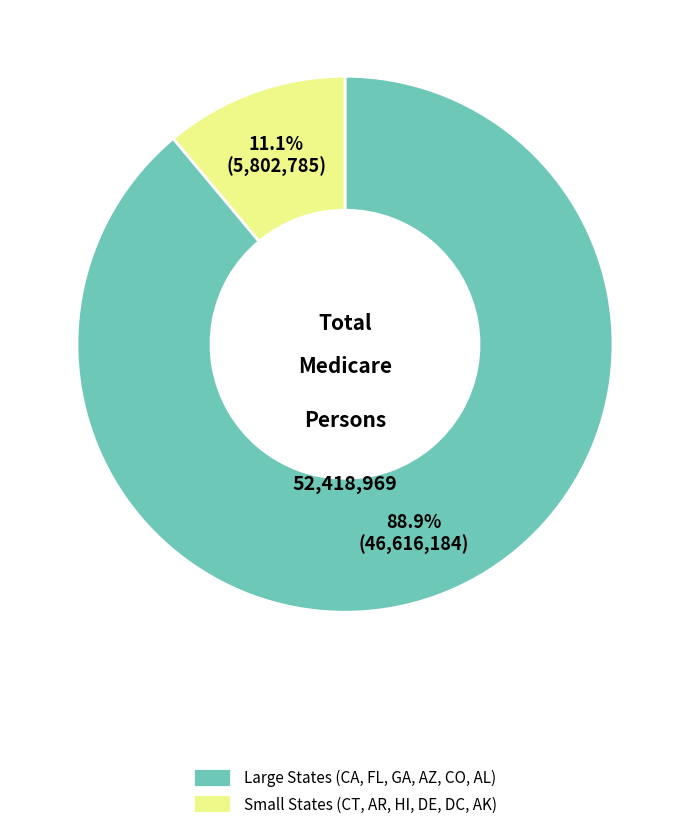

To the nearest percent, what is the difference between the largest and smallest slice percentages?

78%